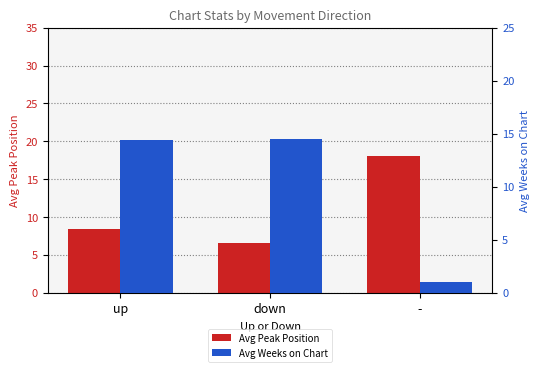

What is the spread (max minus min) of values at down?

8.0